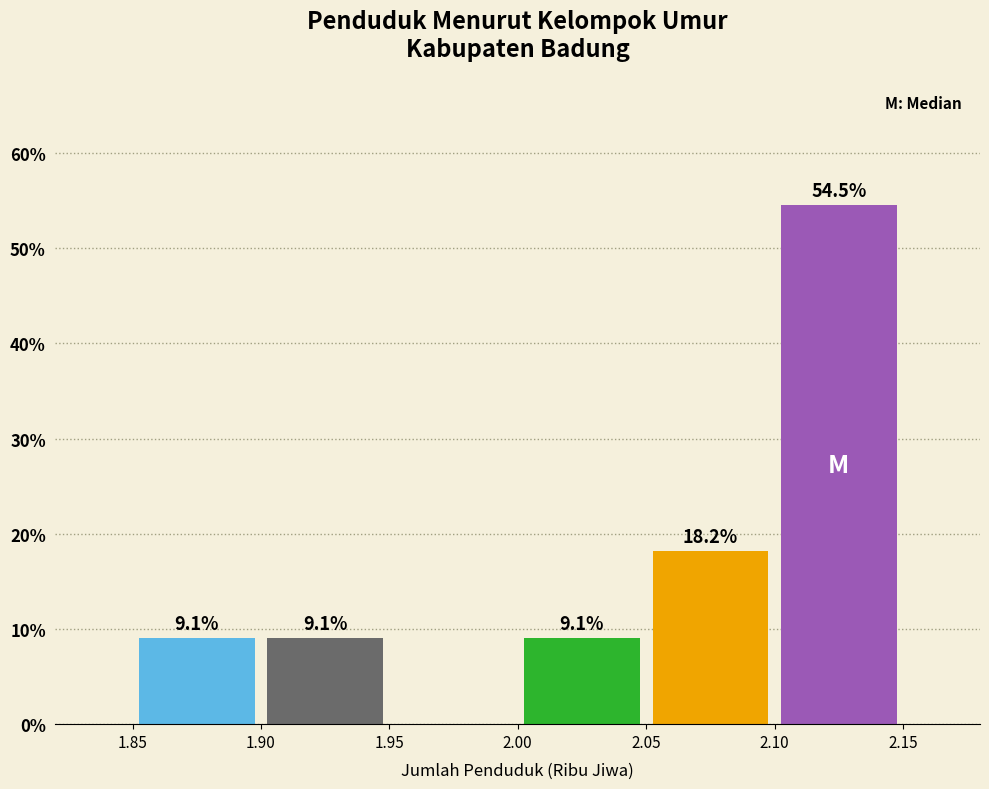

Which range on the x-axis has the tallest bar?

2.10 to 2.15